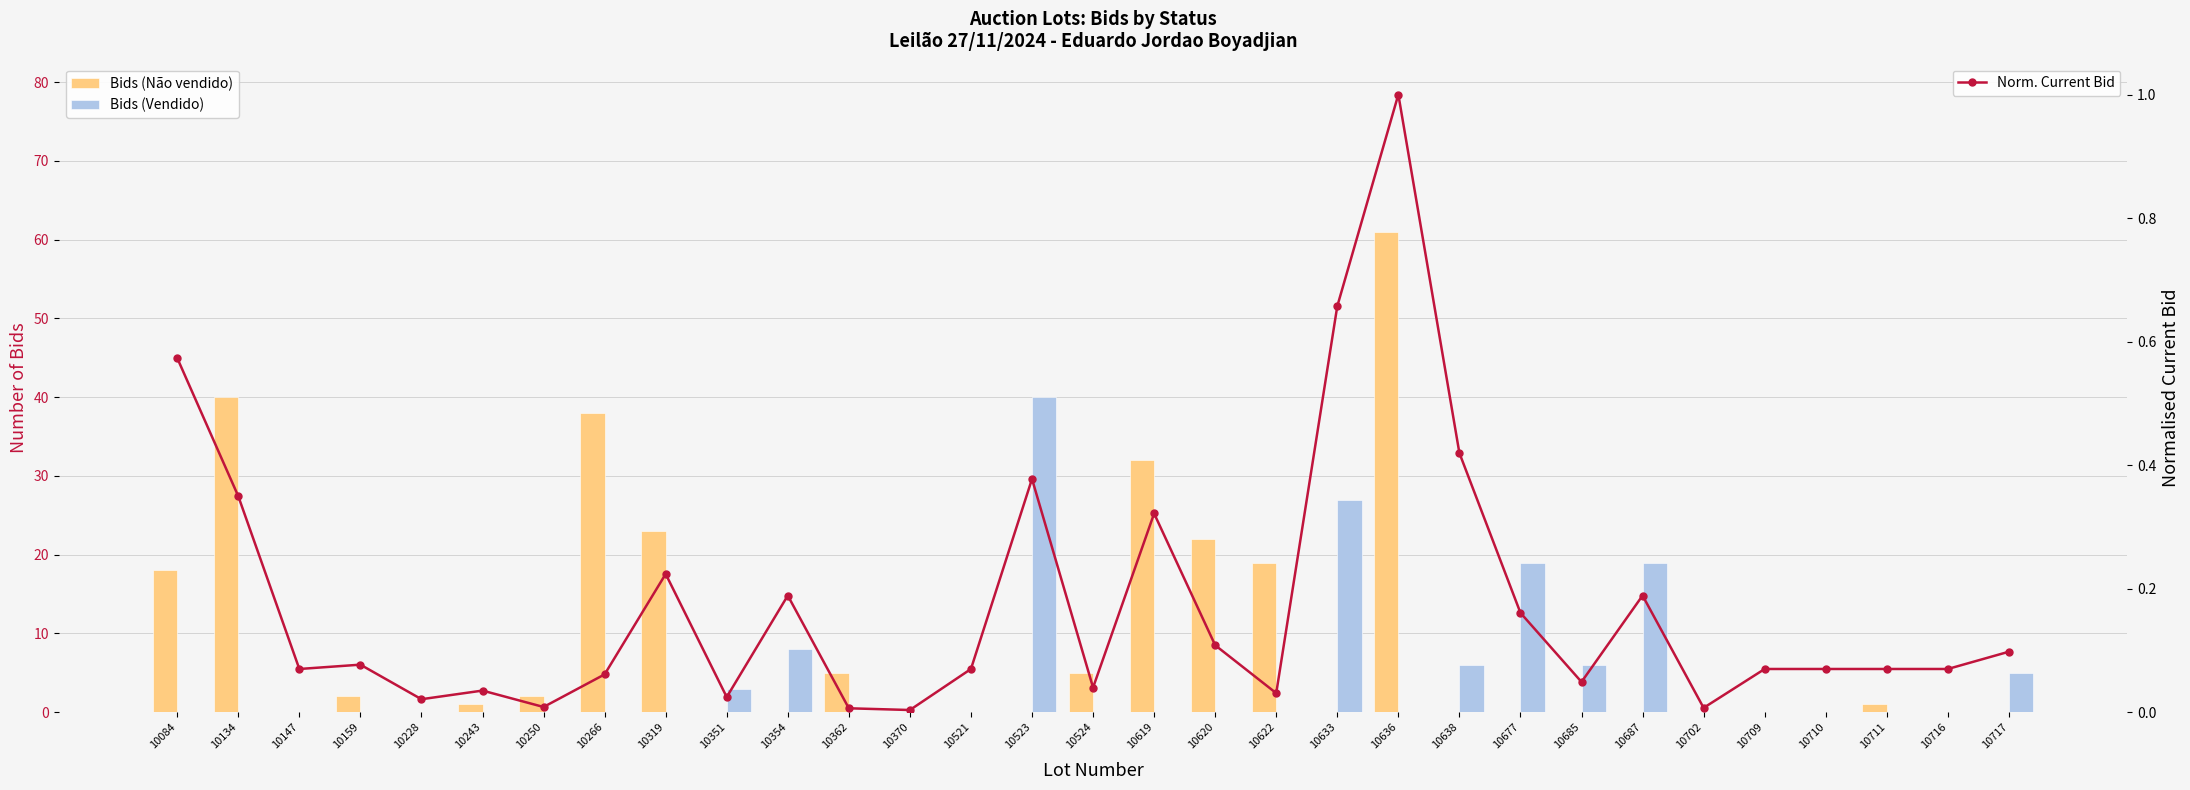

How many data points in Bids (Vendido) are above 0?

9